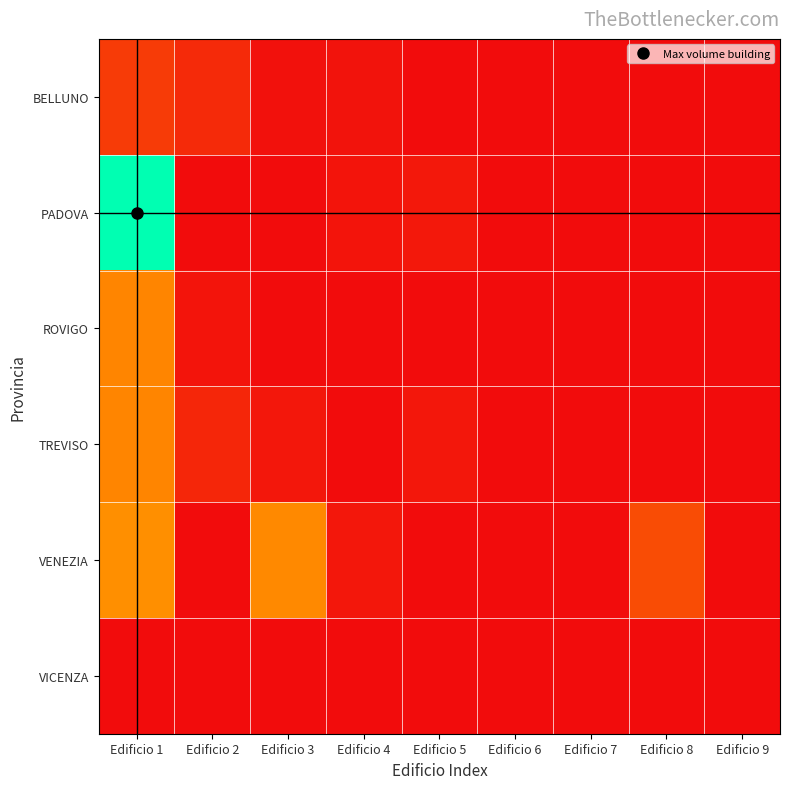

Which label corresponds to the smallest value in the chart?

Edificio 5